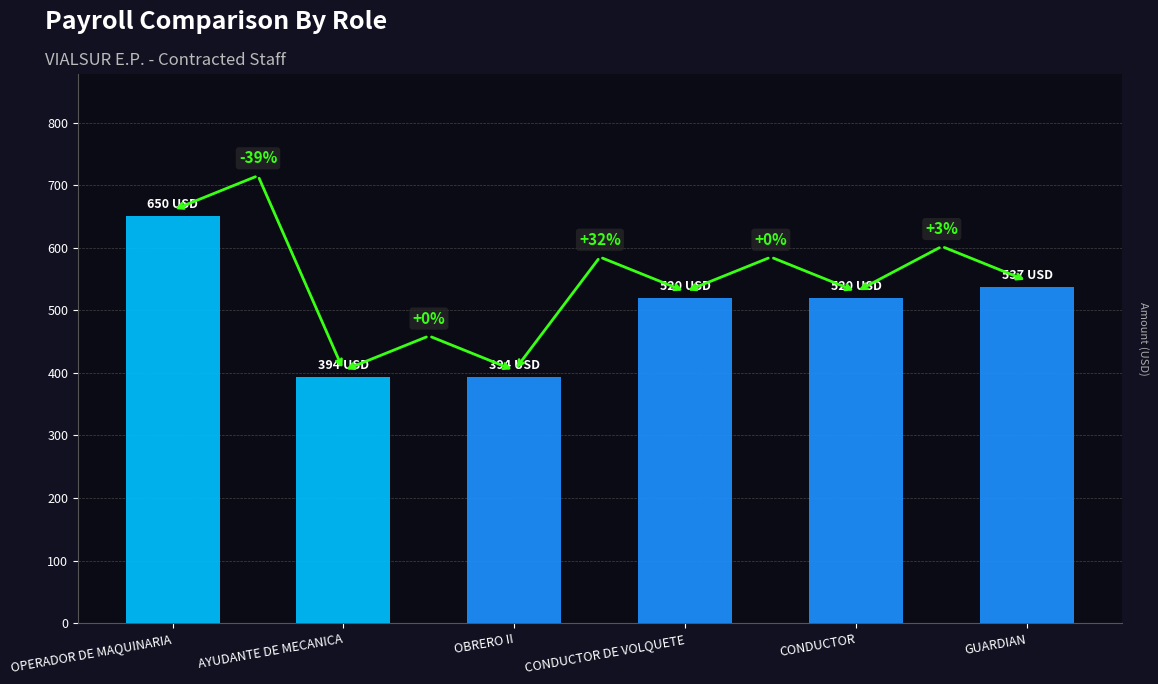

Does the chart contain stacked bars?

No